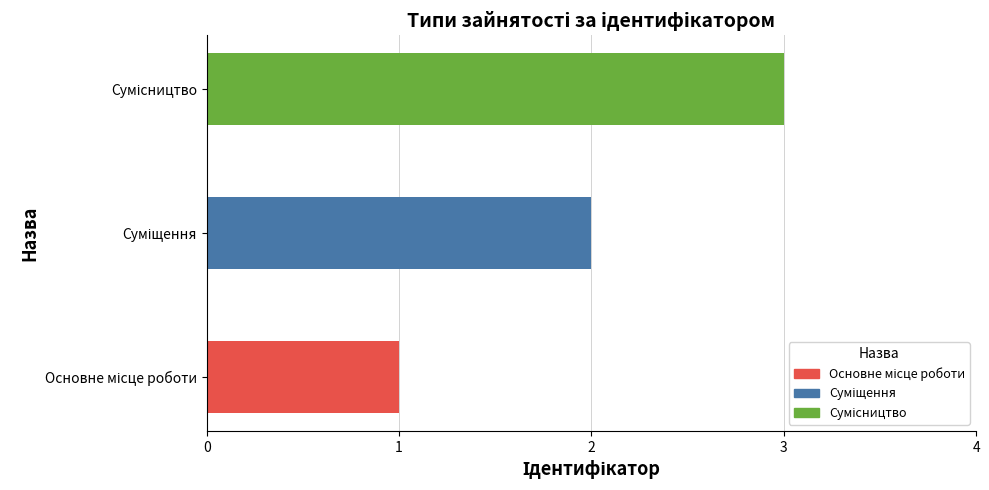

What is the sum of all values?

6